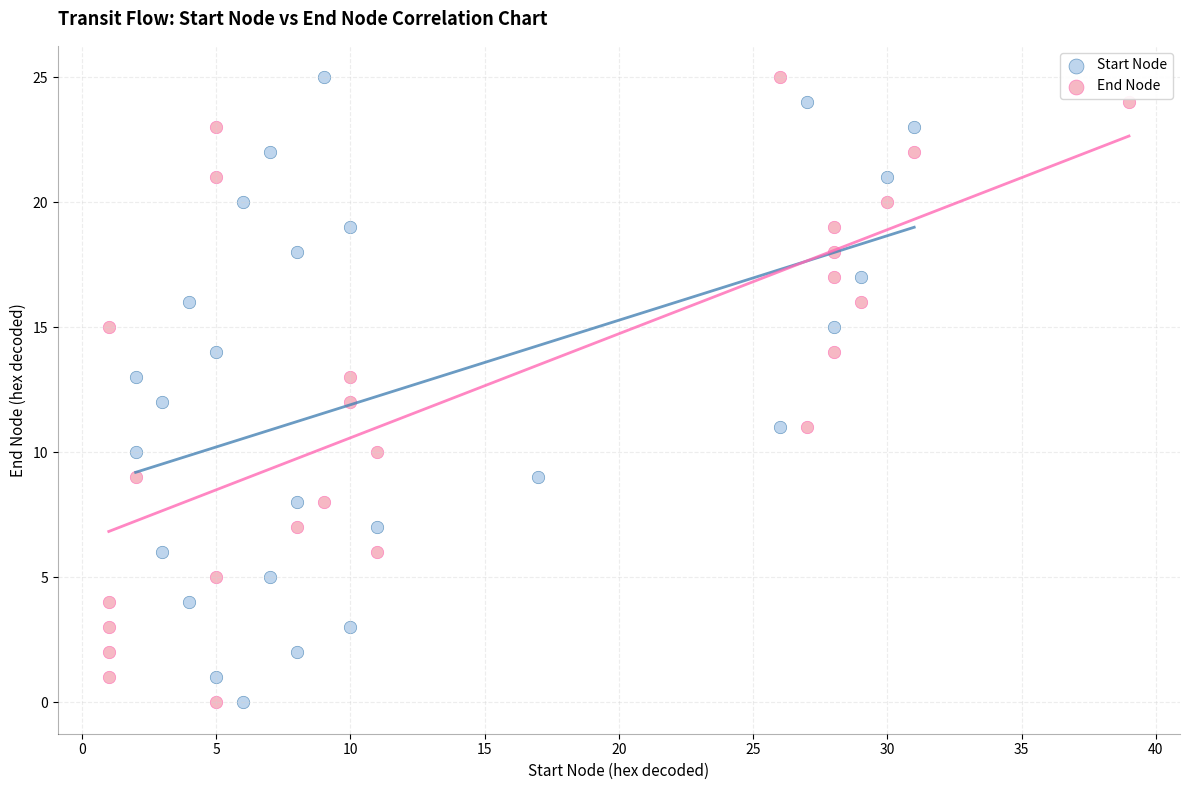

What are all the series names shown in the legend?

Start Node, End Node